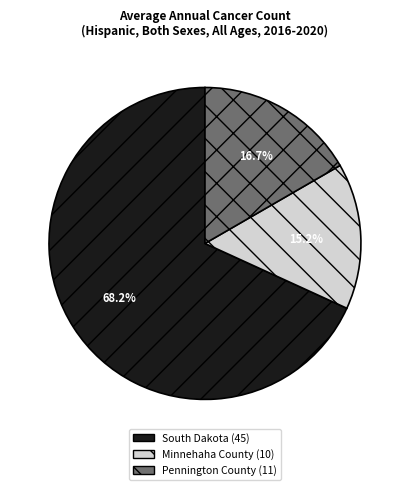

Which category accounts for the majority?

South Dakota